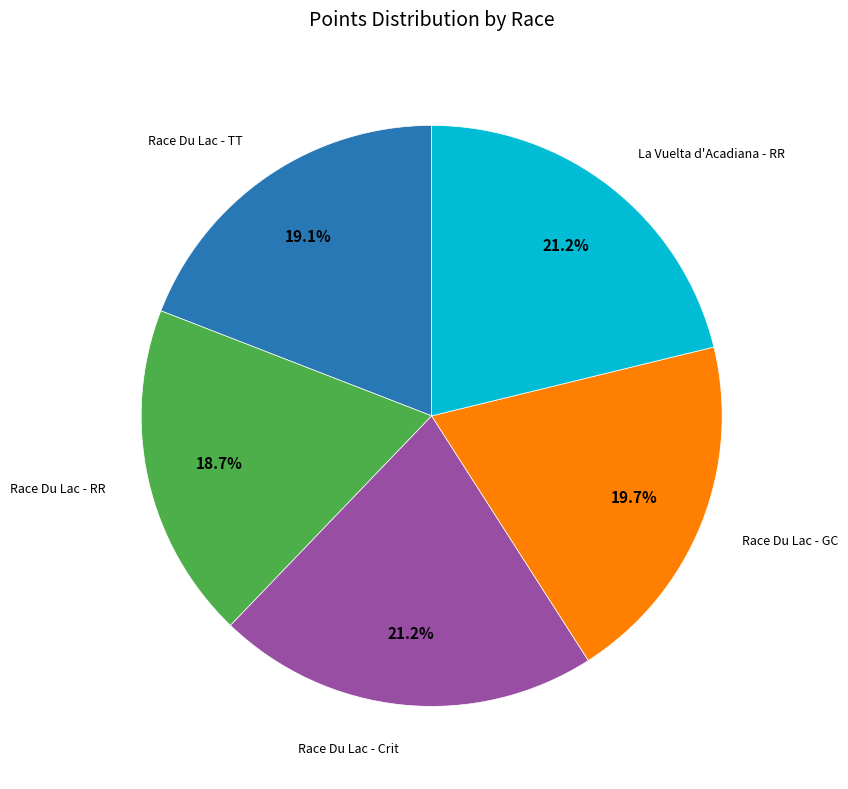

Is there a majority slice in this chart?

No